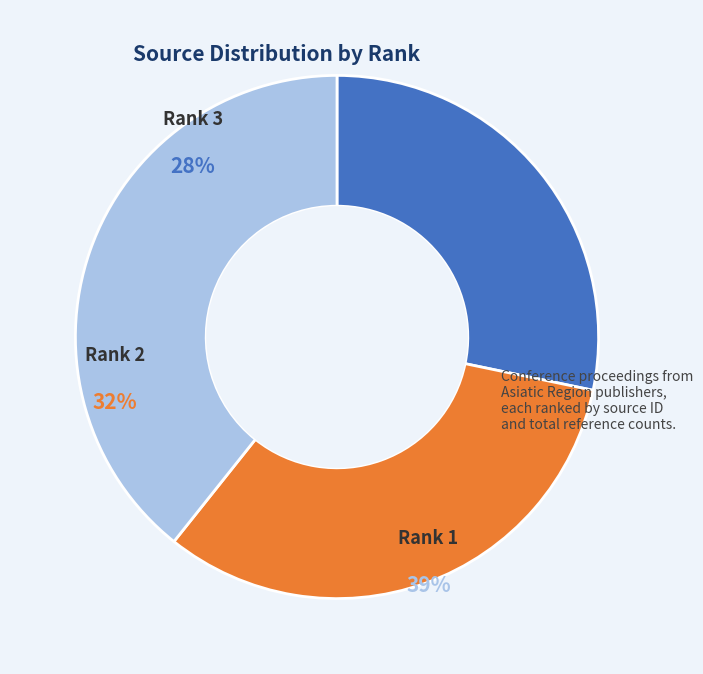

Is Rank 2 (Sourceid 62873) the majority of the pie?

No